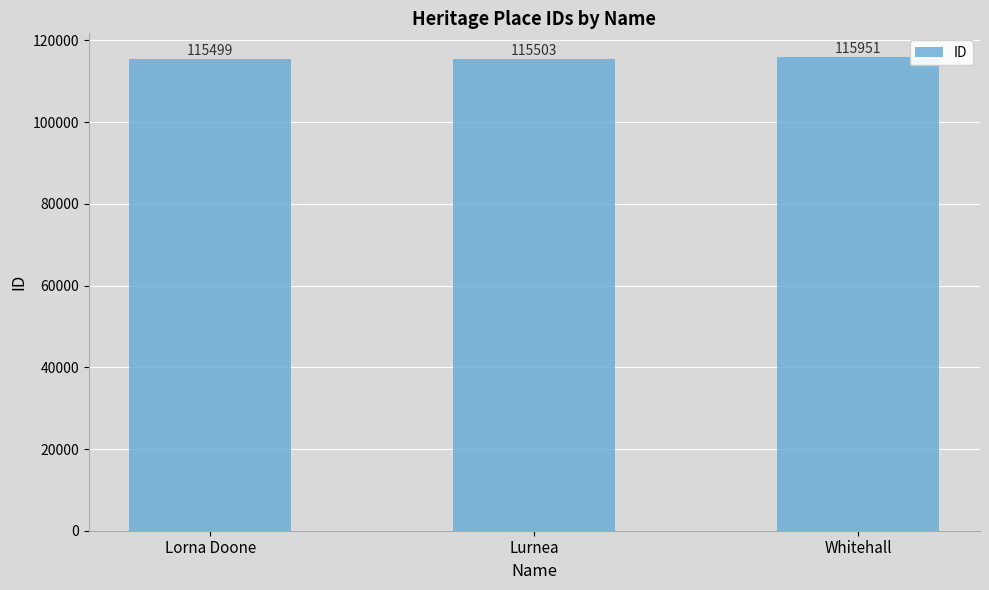

What is the average value?

115651